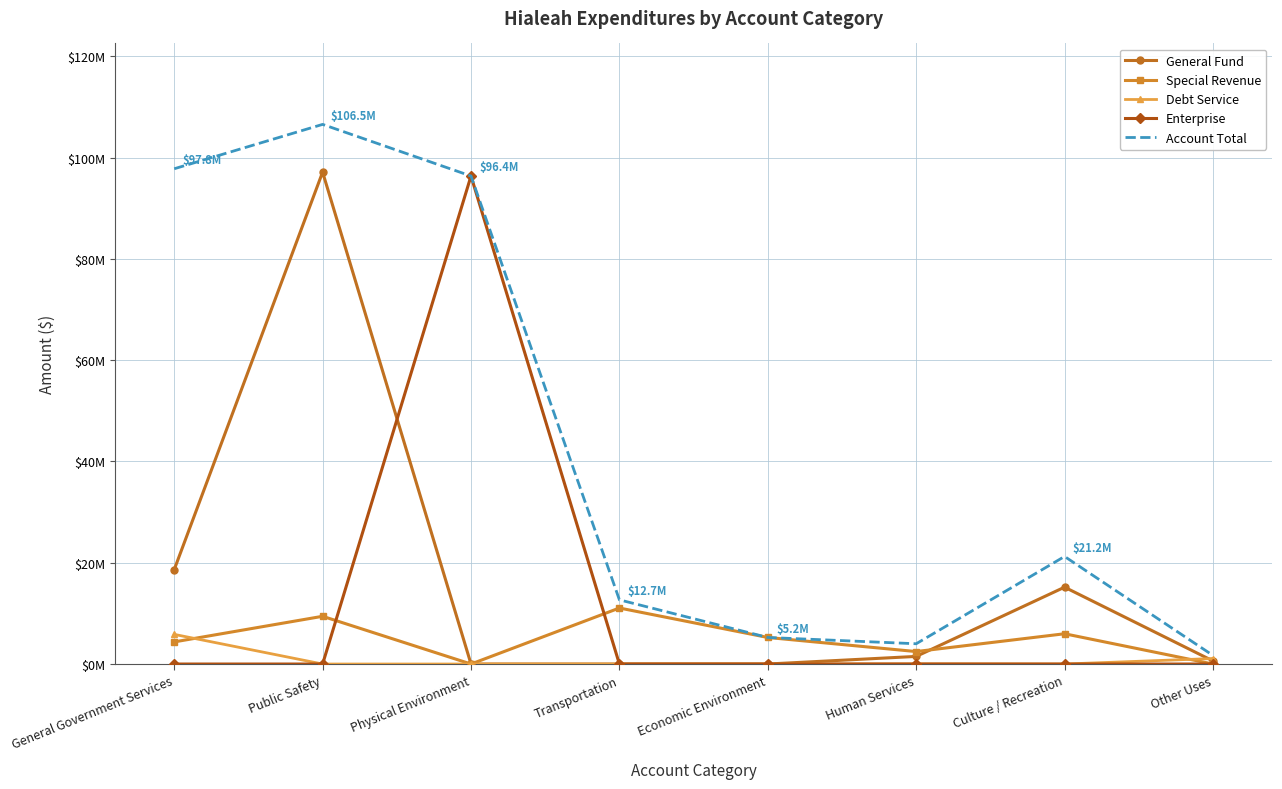

How many interior local peaks does the General Fund series have?

2